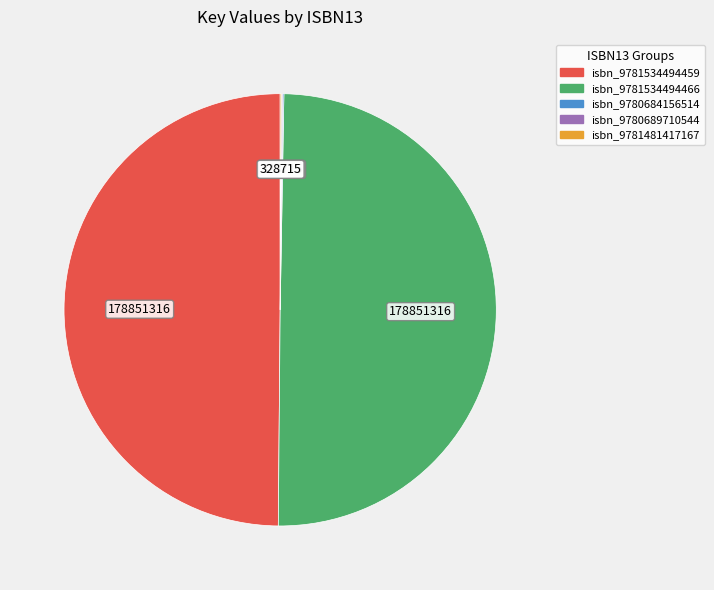

Which category has the smallest portion of the pie?

9780684156514